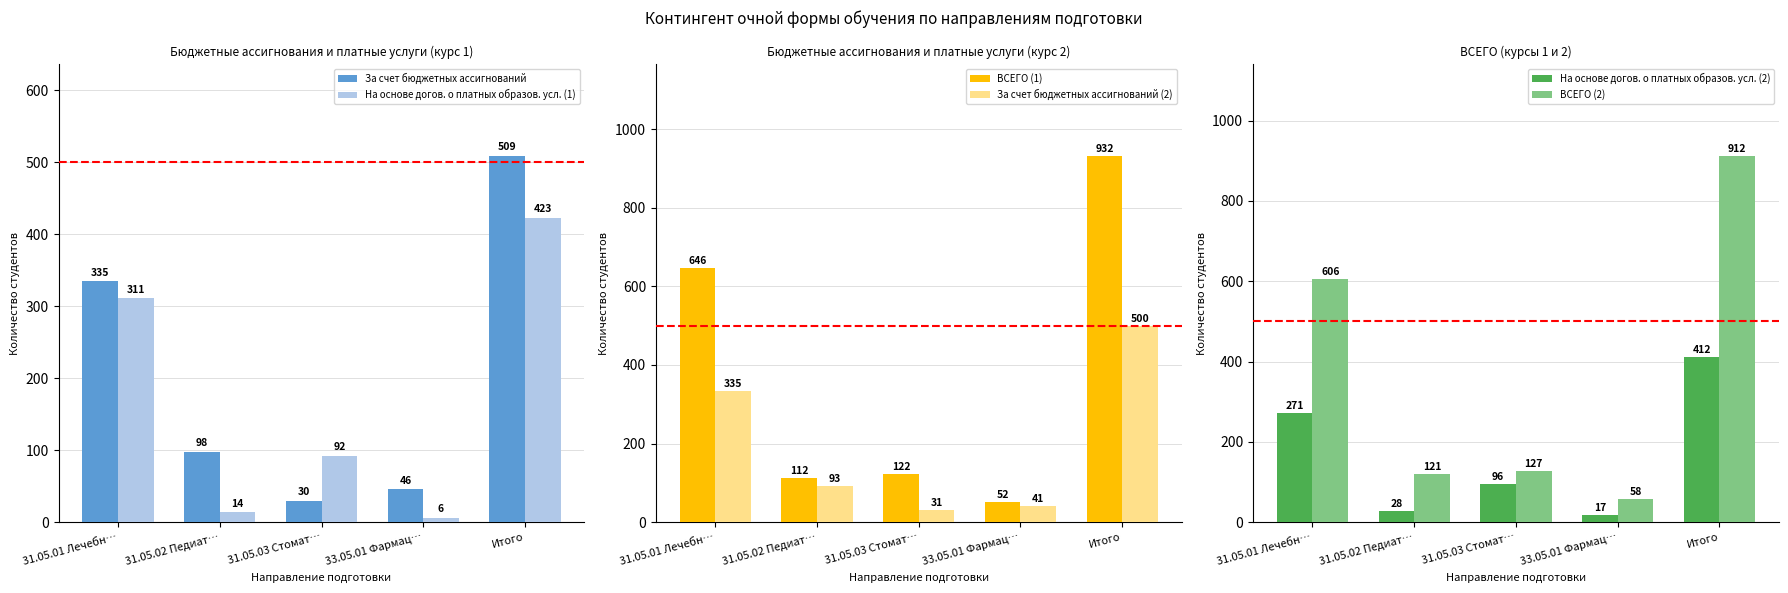

List the labels in order of За счет бюджетных ассигнований value, largest first.

Итого, 31.05.01 Лечебн…, 31.05.02 Педиат…, 33.05.01 Фармац…, 31.05.03 Стомат…